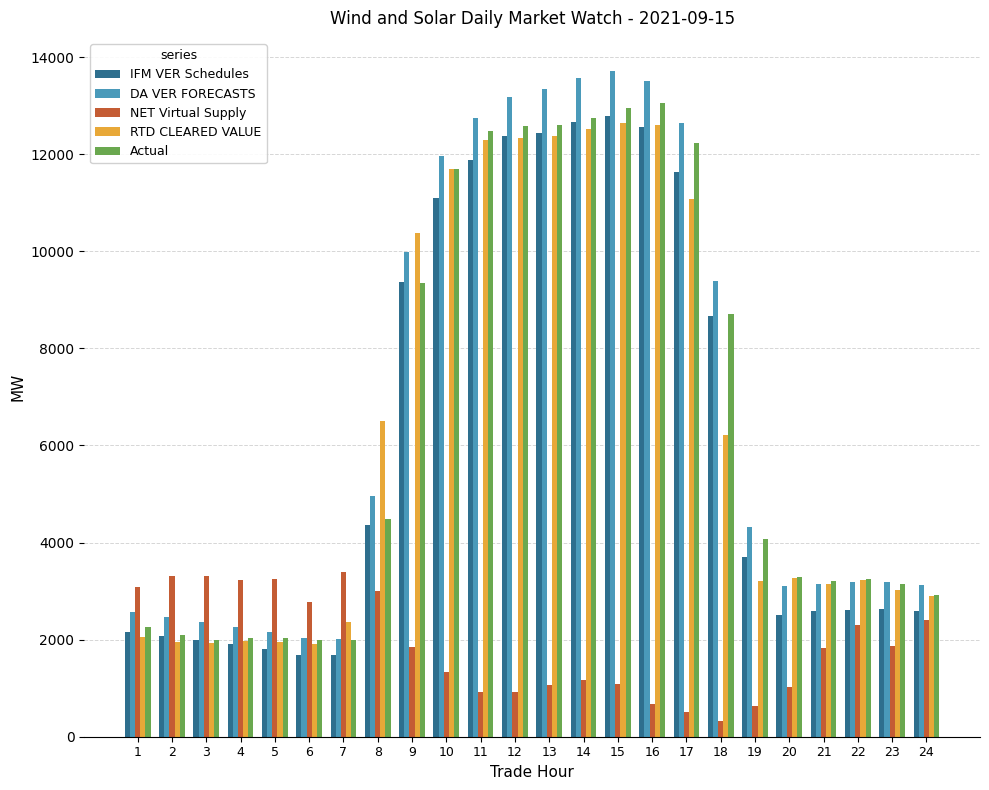

Which series has the widest spread of values?

DA VER FORECASTS